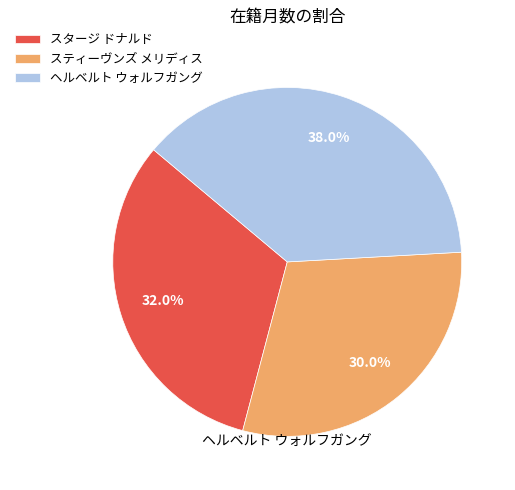

Do スティーヴンズ メリディス and スタージ ドナルド together represent more than half of the pie?

Yes